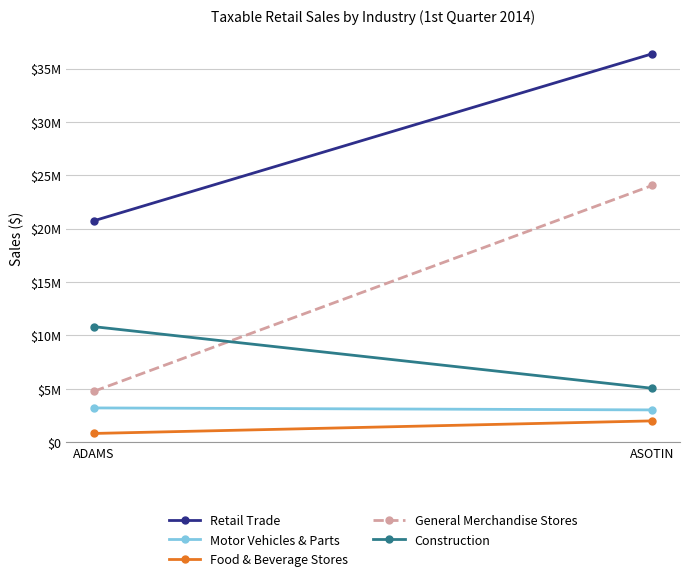

Is it true that Food & Beverage Stores equals 816109 at ADAMS?

True